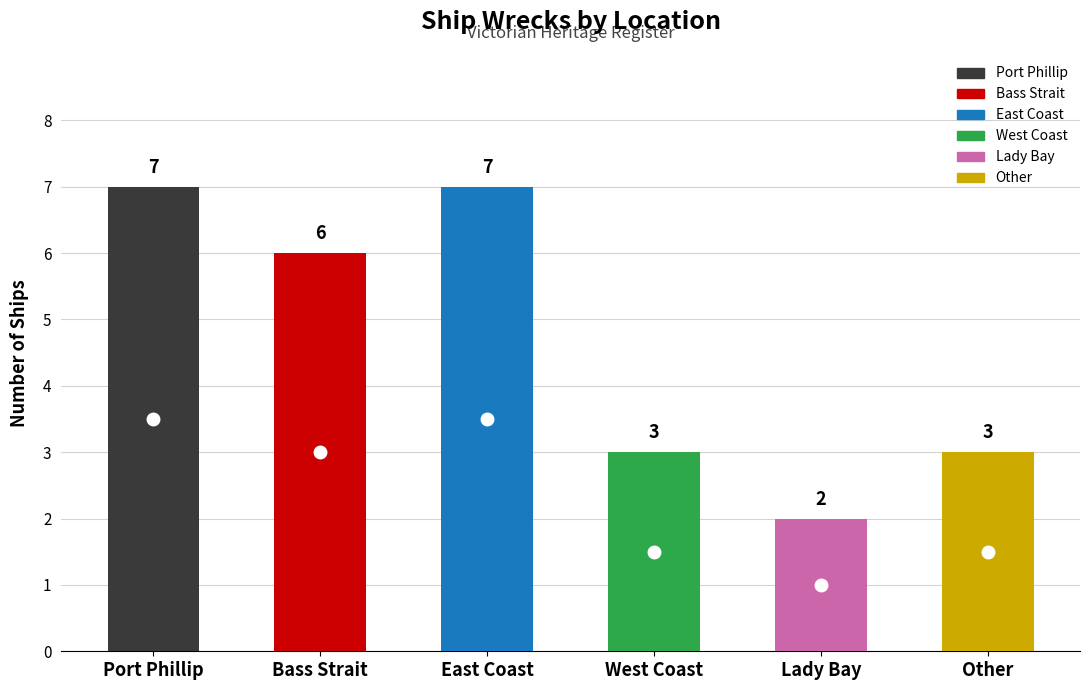

Count the number of categories in the chart.

6